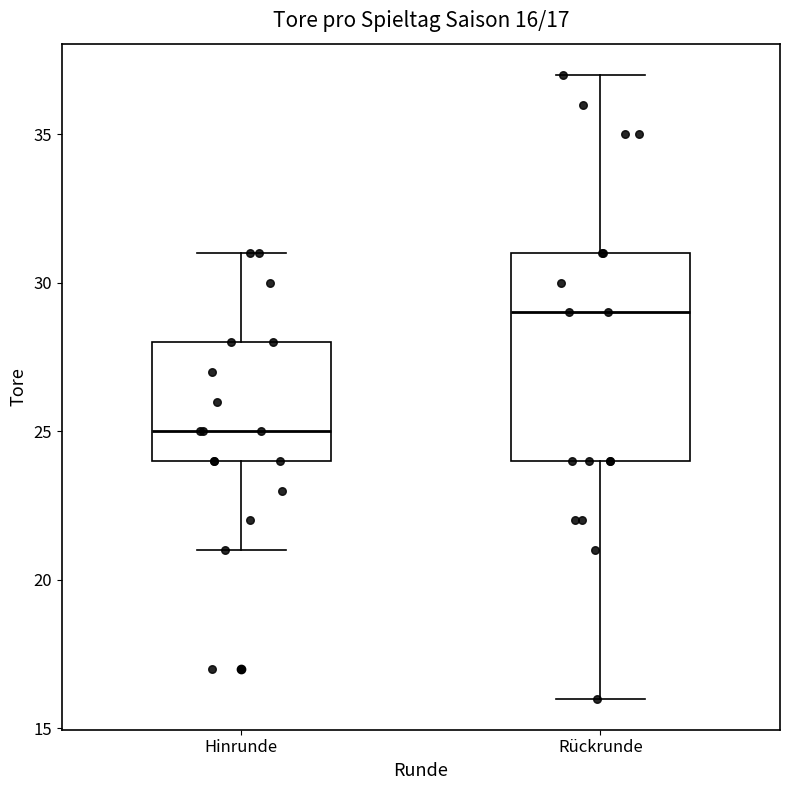

Which box's median line is the lowest?

Hinrunde